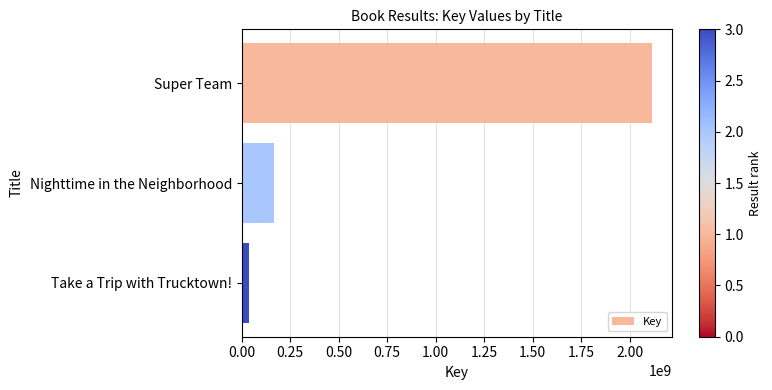

Are the bars grouped side by side (vs. stacked)?

No